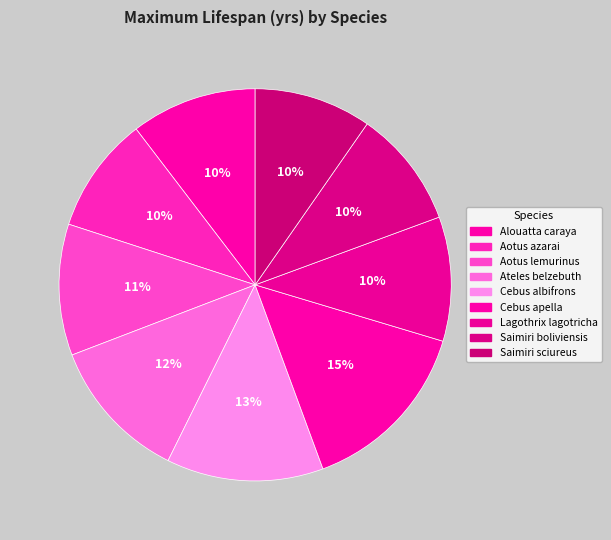

Count the number of slices in the pie.

9